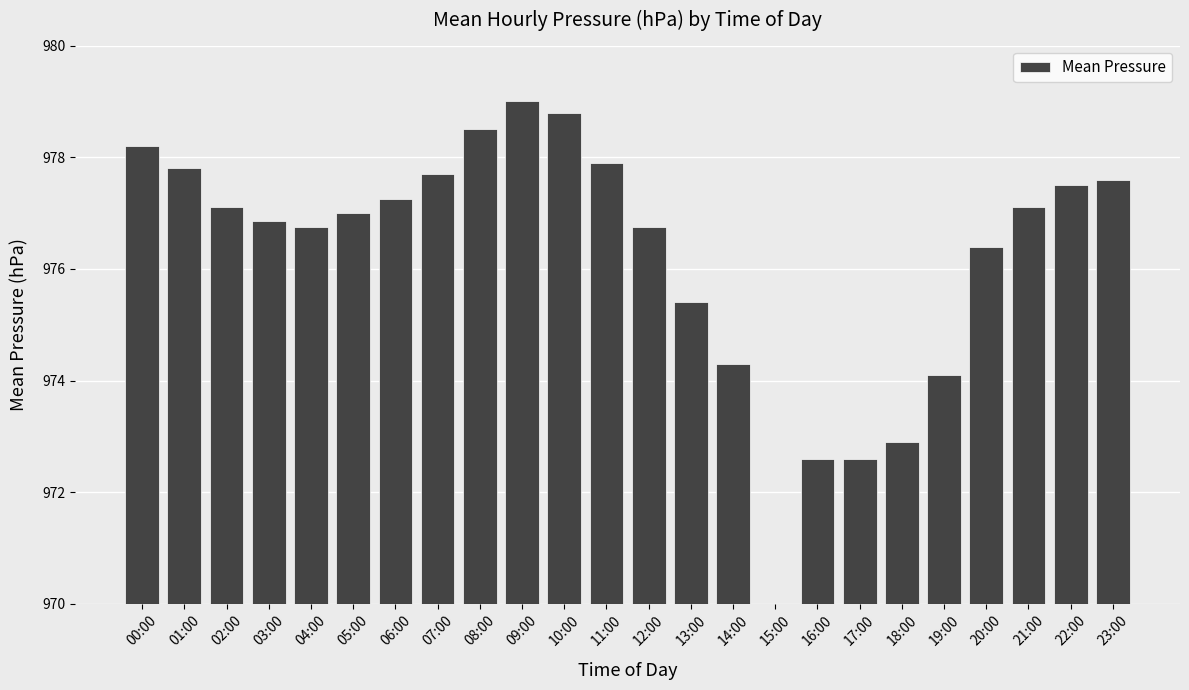

List the labels in order of value, smallest first.

15:00, 16:00, 17:00, 18:00, 19:00, 14:00, 13:00, 20:00, 04:00, 12:00, 03:00, 05:00, 02:00, 21:00, 06:00, 22:00, 23:00, 07:00, 01:00, 11:00, 00:00, 08:00, 10:00, 09:00